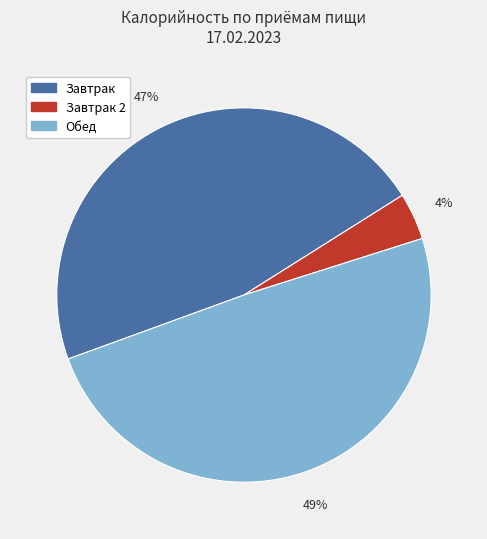

Is there a majority slice in this chart?

No